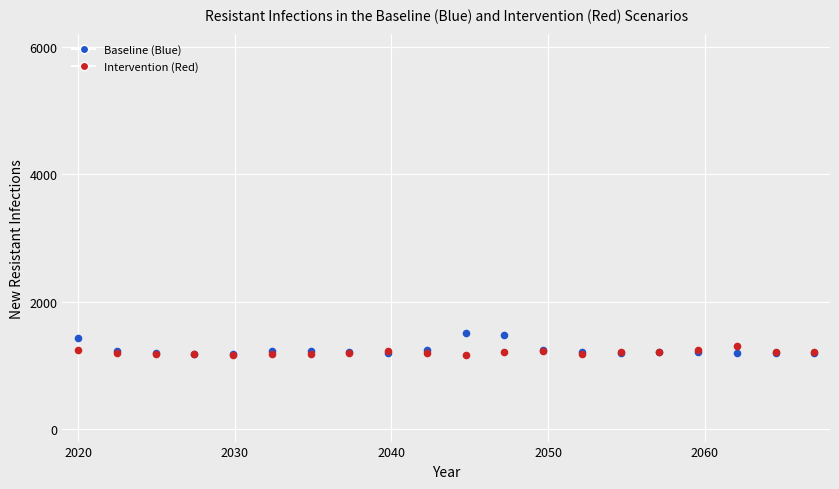

What are all the series names shown in the legend?

Baseline (Blue), Intervention (Red)